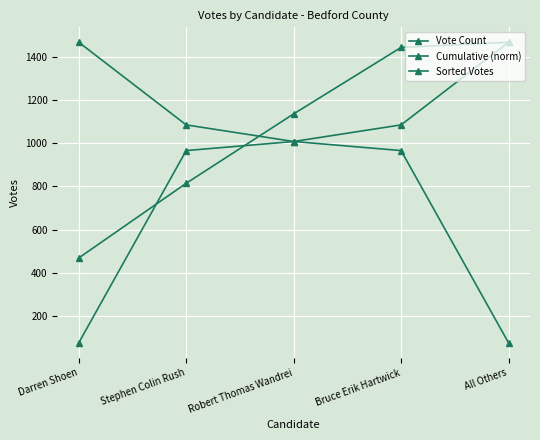

Is this an area chart (filled region under the line)?

No